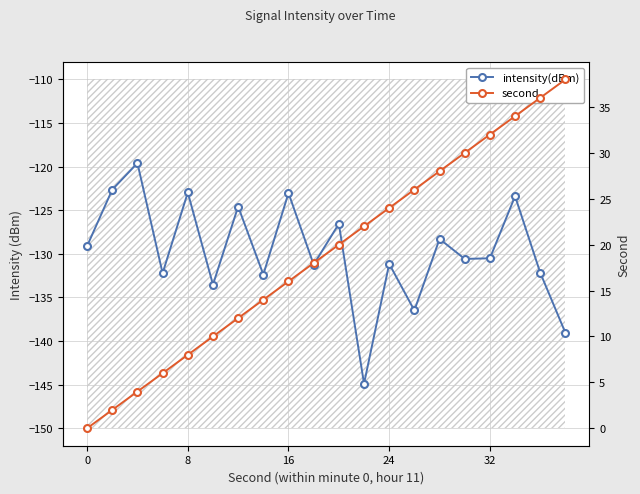

At which category does the chart reach its peak across all series?

19